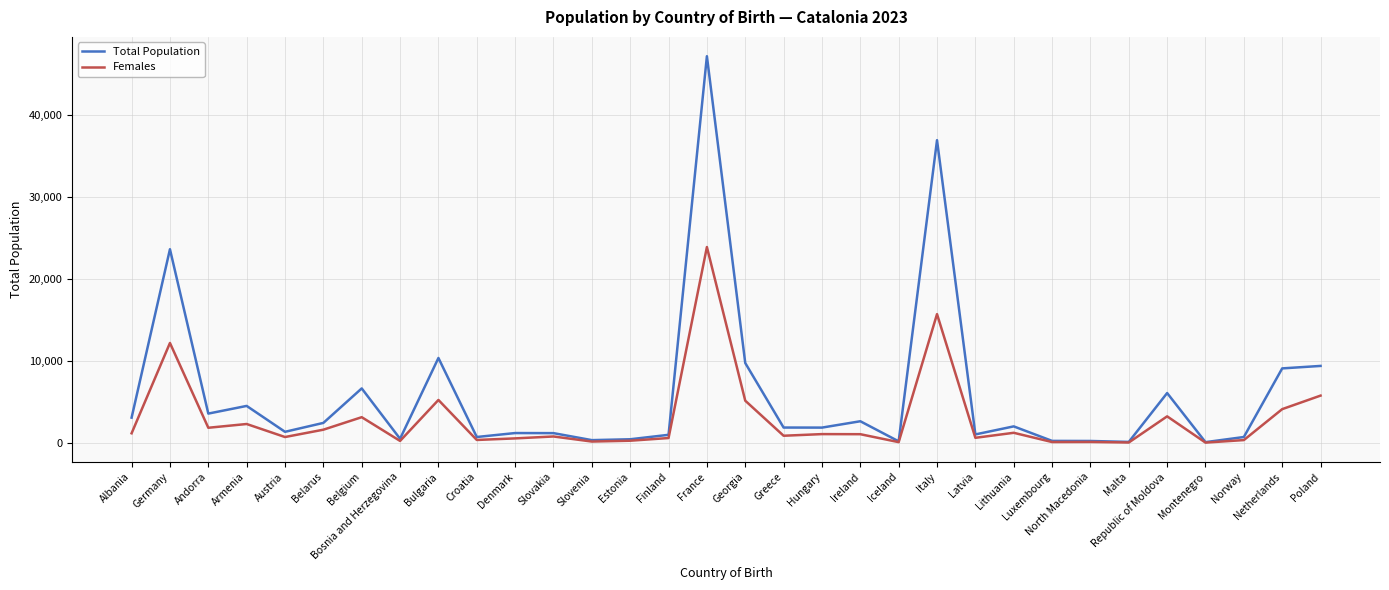

Rank the series by their maximum value, from highest to lowest.

Total Population, Females